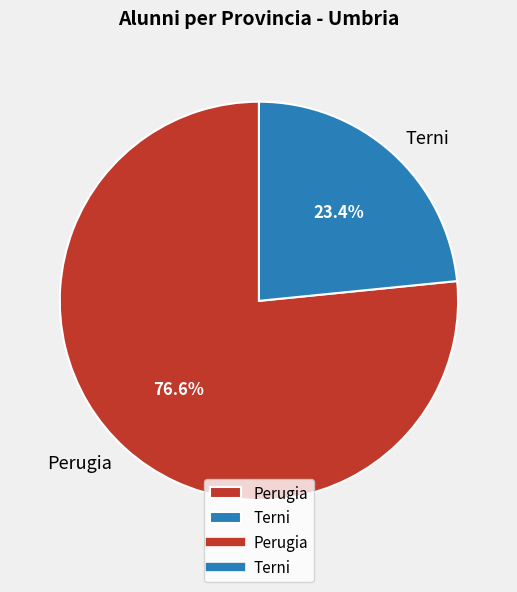

True or false: Terni accounts for 23% of the total.

True